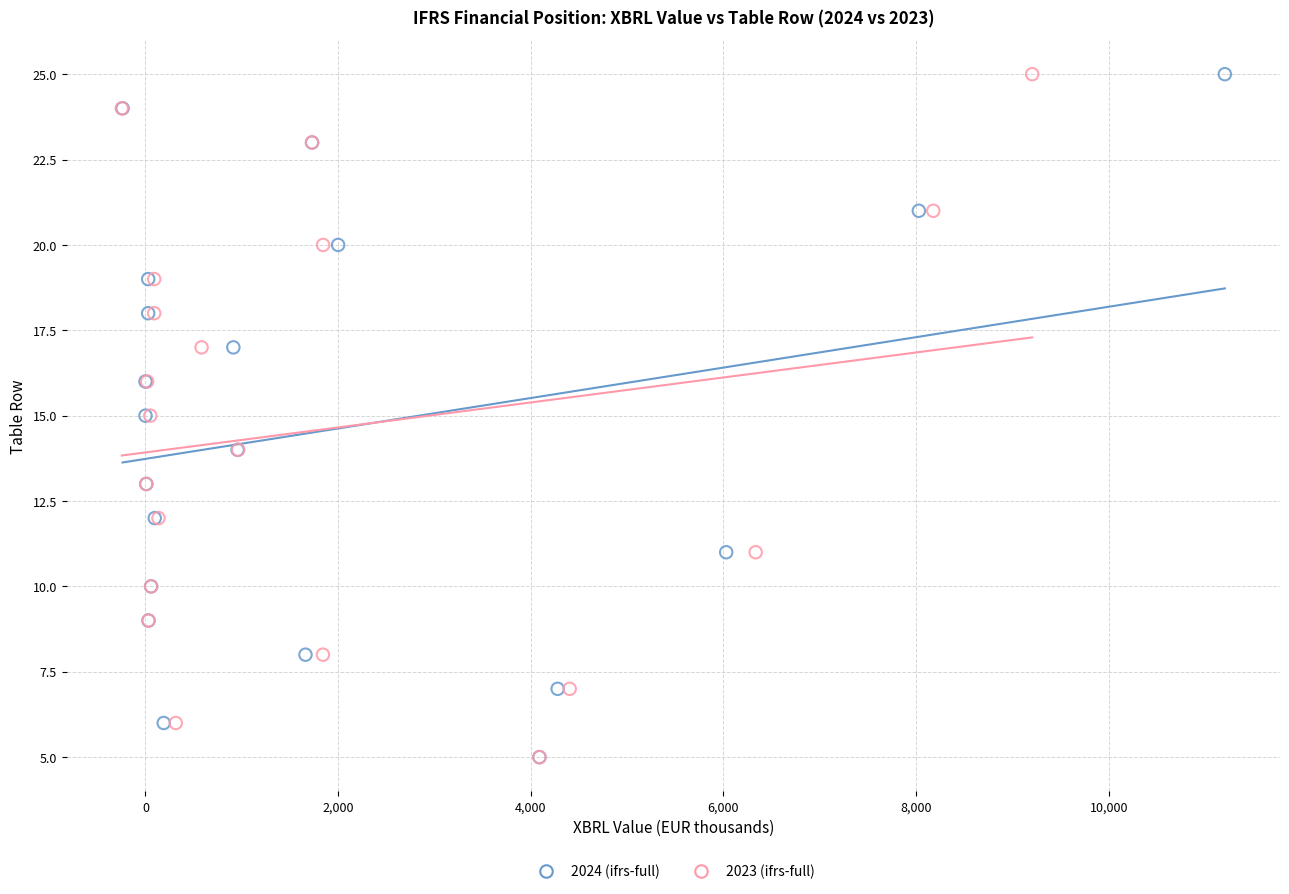

What are all the series names shown in the legend?

2024 (ifrs-full), 2023 (ifrs-full)